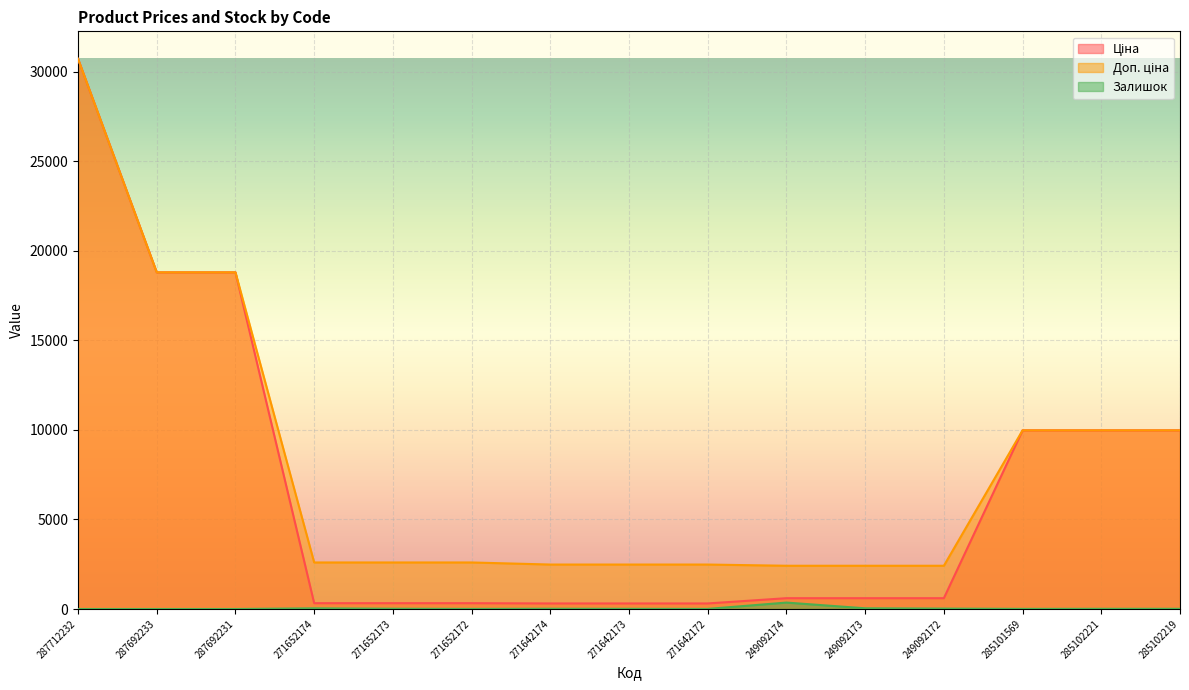

Is it true that Залишок equals 7.0 at 285101569?

True